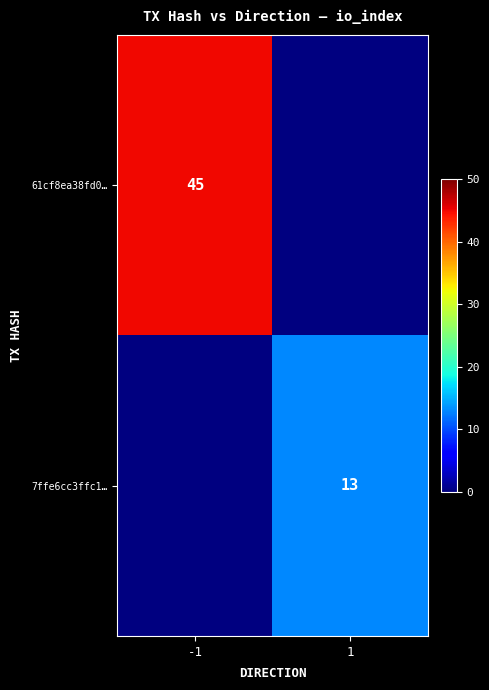

True or false: 7ffe6cc3ffc1… has a value of 13 at 1.

True